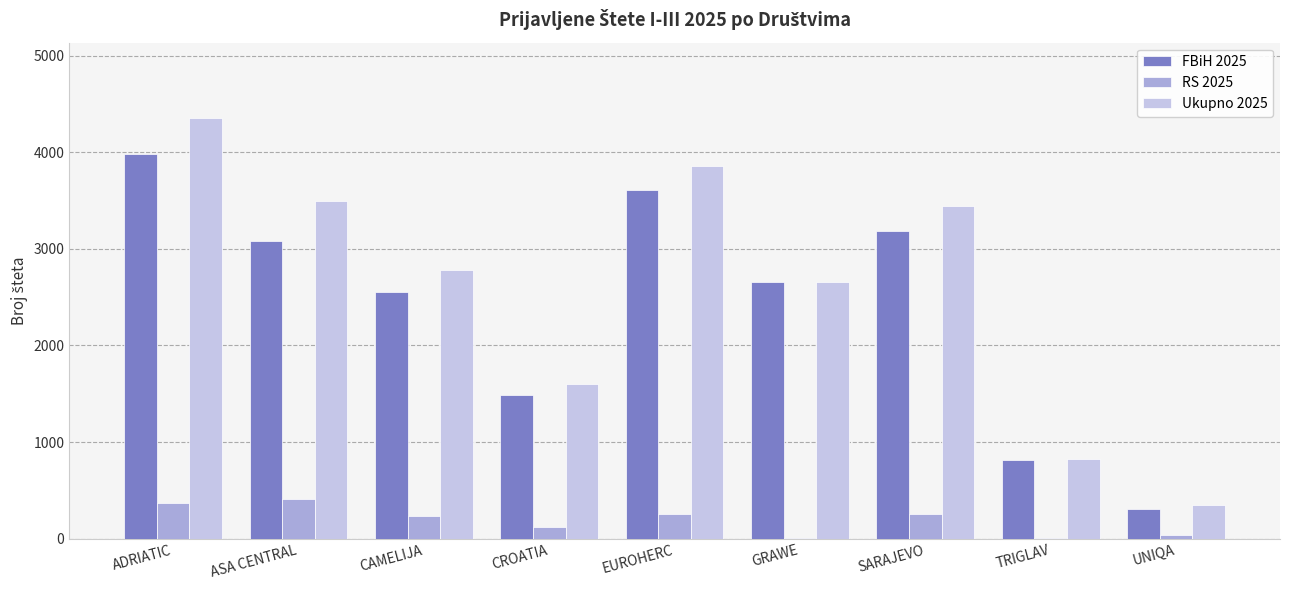

Which series changed the most between CAMELIJA and SARAJEVO?

Ukupno 2025